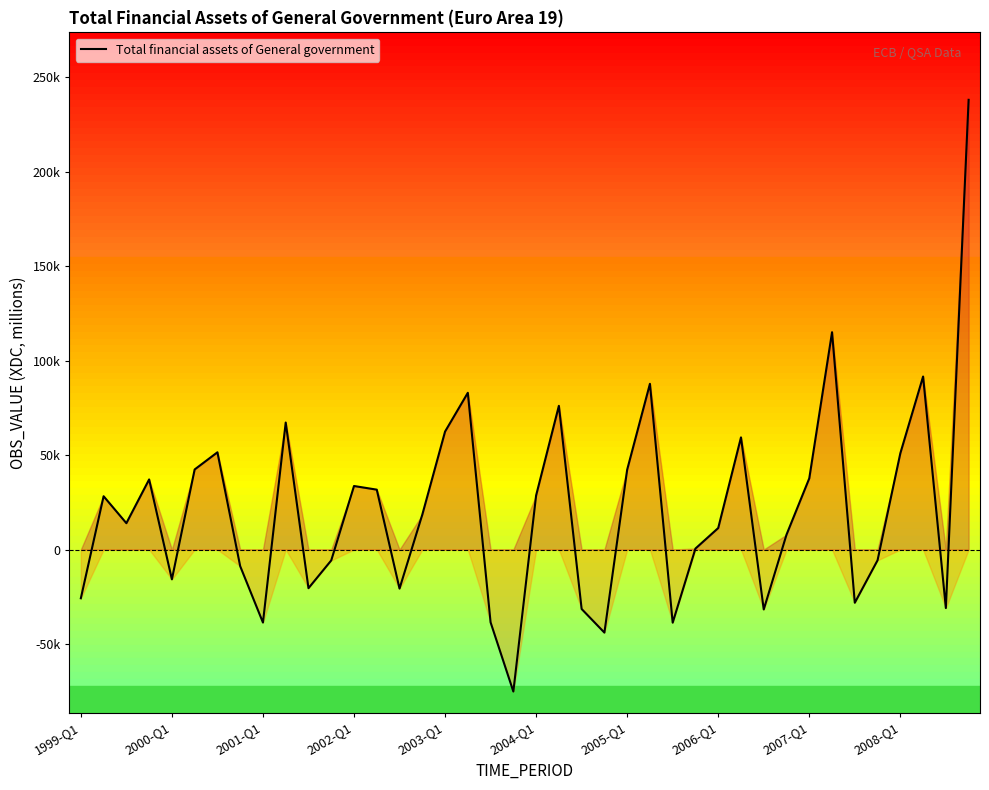

Does the chart have visible grid lines?

No